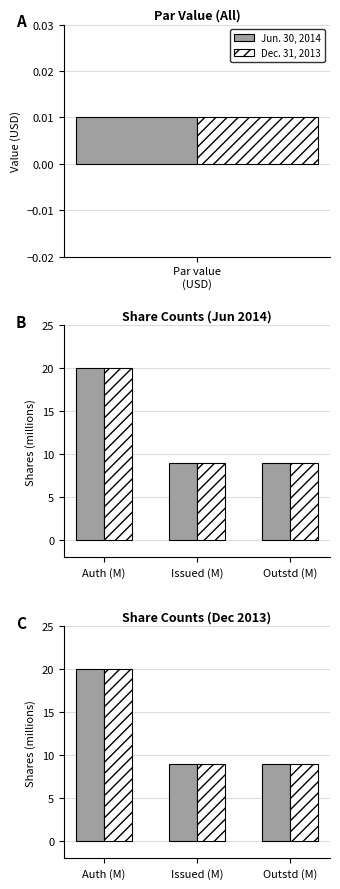

What is the value of the Jun. 30, 2014 bar at the 1st from the left?

20.0